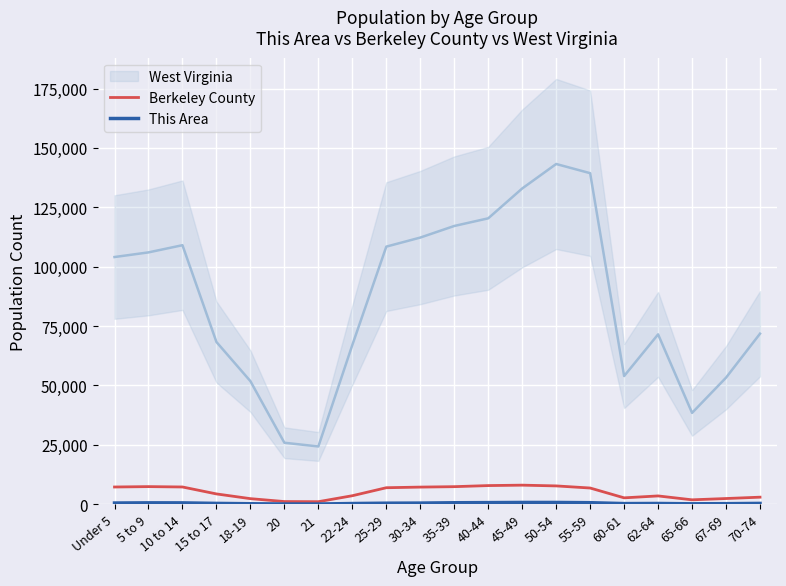

Which category has the highest value in the Berkeley County series?

45-49